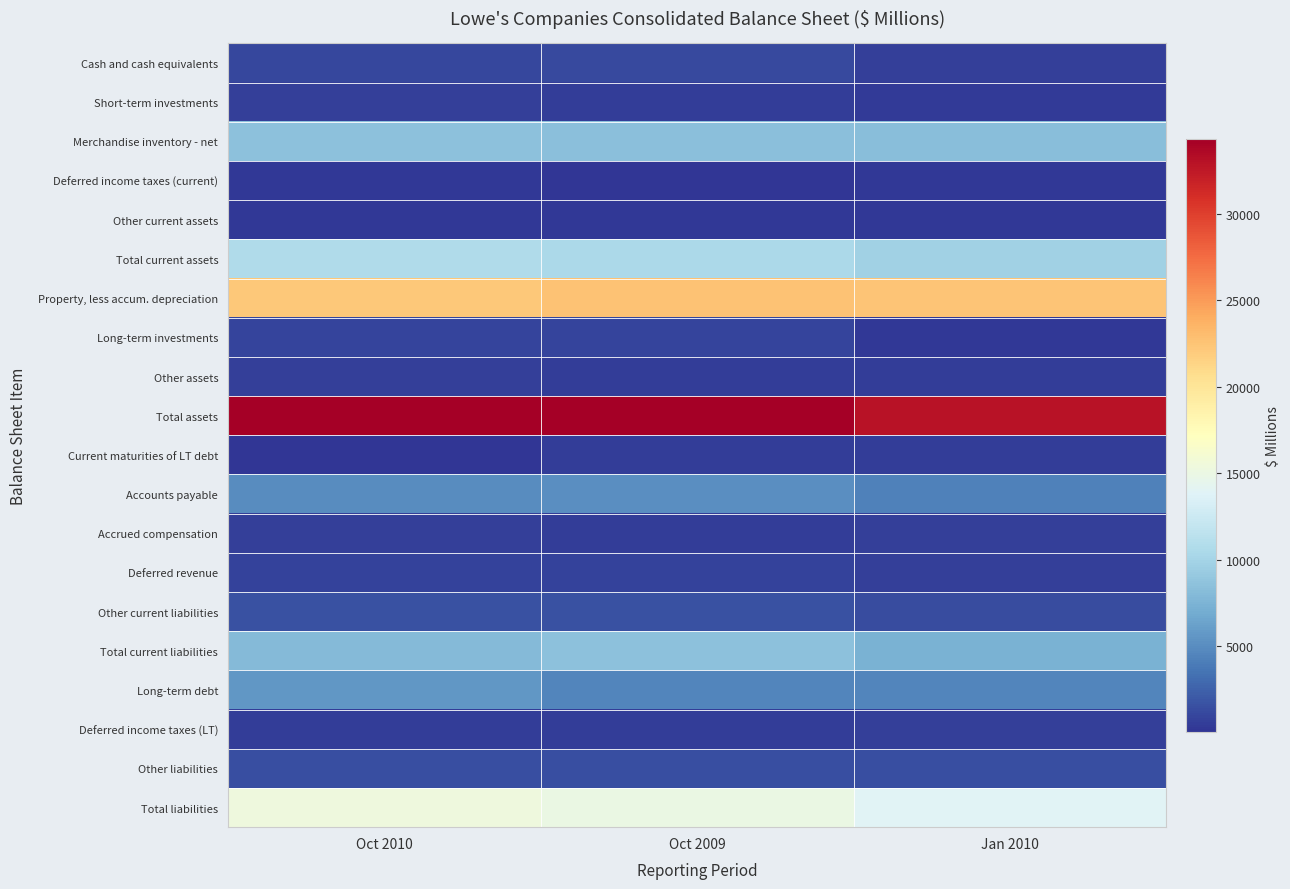

What is the total value across all series at Oct 2009?

117474